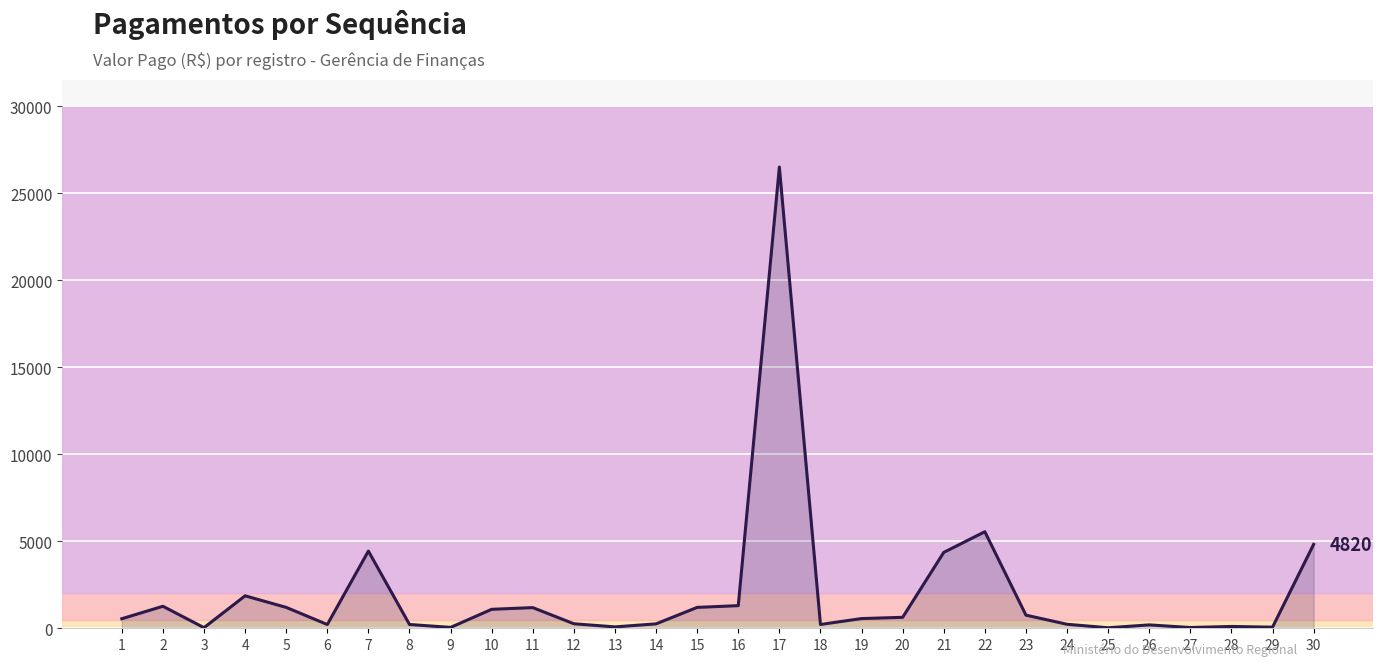

What is the difference between the maximum and minimum values?

26470.2